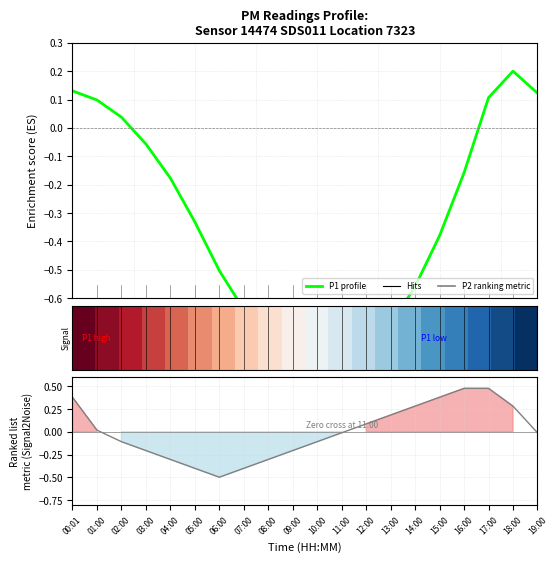

Is it true that row_0 equals 0.6 at 11:00?

False